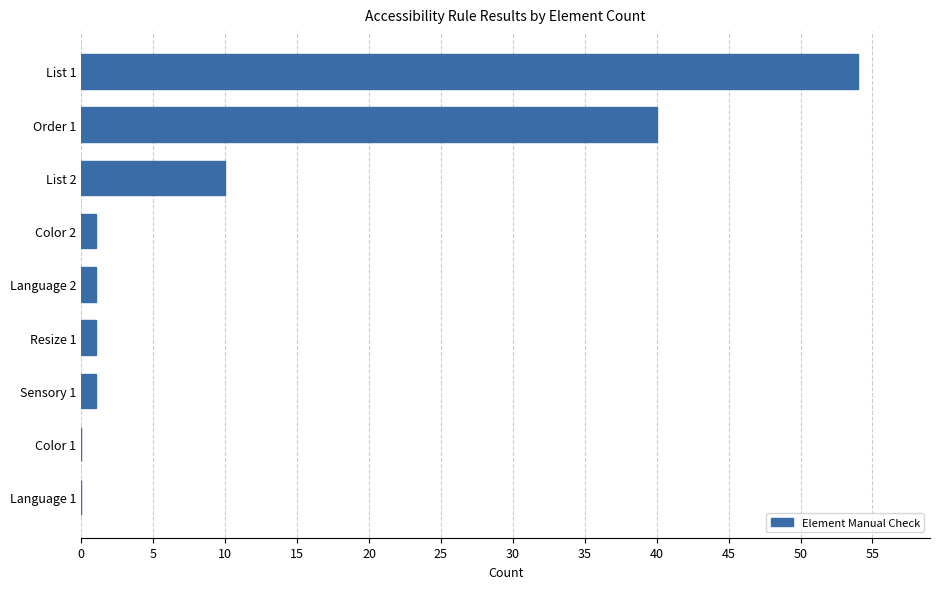

Reading top to bottom, extract all data points from this chart.

List 1=54	Order 1=40	List 2=10	Color 2=1	Language 2=1	Resize 1=1	Sensory 1=1	Color 1=0	Language 1=0